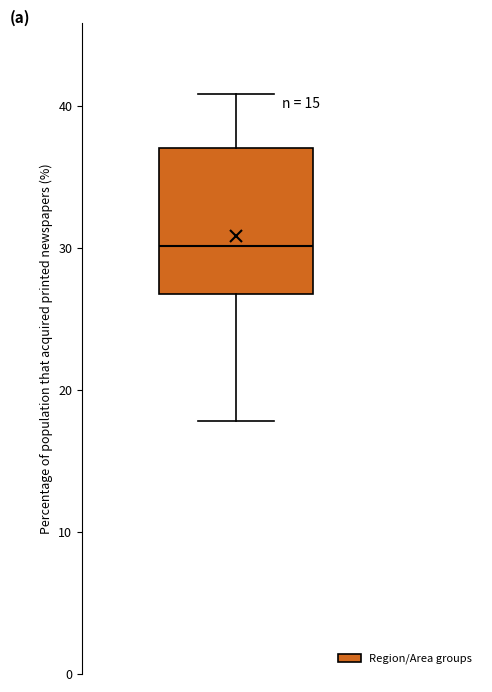

Read this box plot against the y-axis: the position of the median line, the range covered by the box, and the ends of both whiskers. The values are not printed on the chart, so give them approximately, as read against the axis.

median 30, box 27 to 37, whiskers 18 to 41